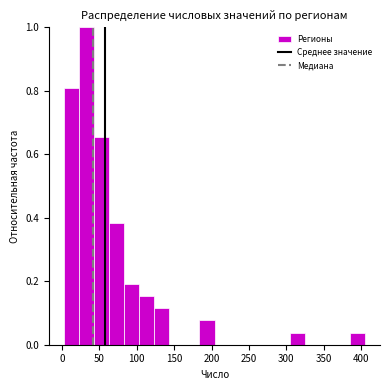

Reading left to right, list every bar in this chart as the range it spans on the x-axis followed by its height. Neither the bar edges nor the heights are printed on the chart, so give them approximately, as read against the axes.

5 to 25: 0.80
25 to 45: 1.00
45 to 65: 0.66
65 to 85: 0.38
85 to 105: 0.20
105 to 125: 0.16
125 to 145: 0.12
145 to 165: 0
165 to 185: 0
185 to 205: 0.08
205 to 225: 0
225 to 245: 0
245 to 265: 0
265 to 285: 0
285 to 305: 0
305 to 325: 0.04
325 to 345: 0
345 to 365: 0
365 to 385: 0
385 to 405: 0.04